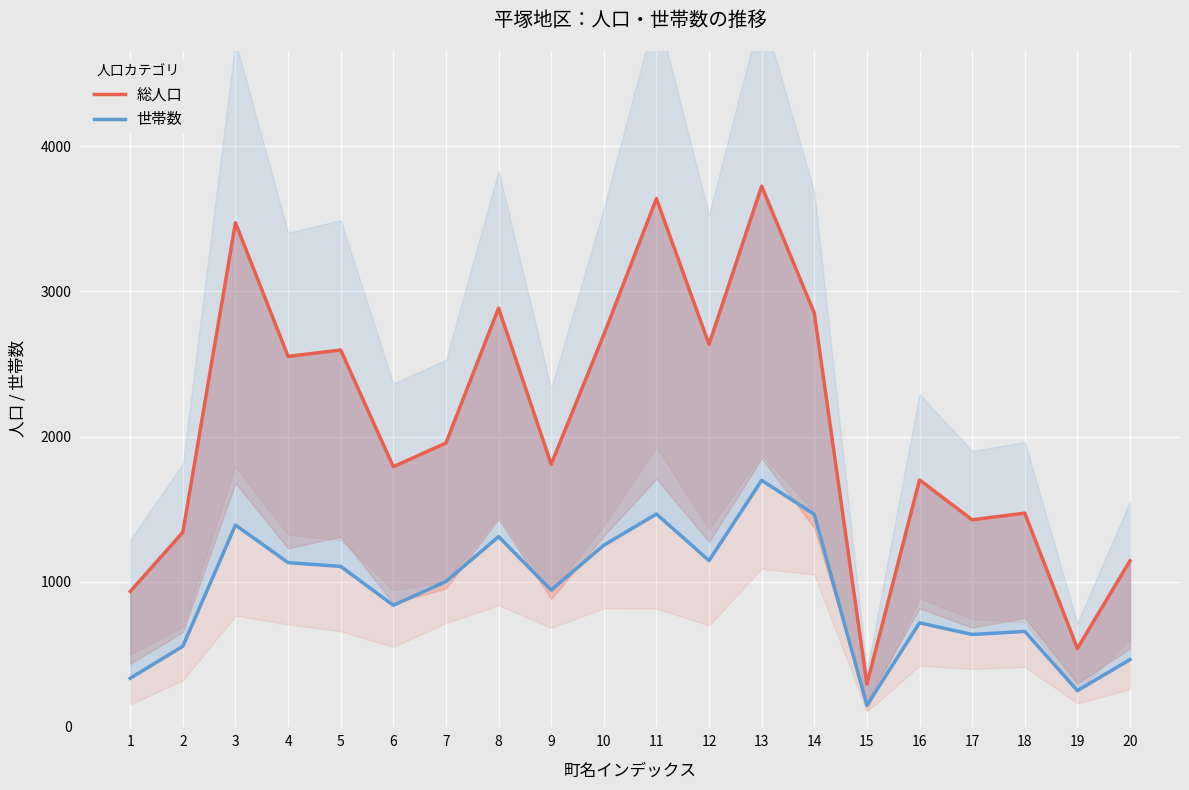

What is the approximate value of 世帯数 at 2?

555